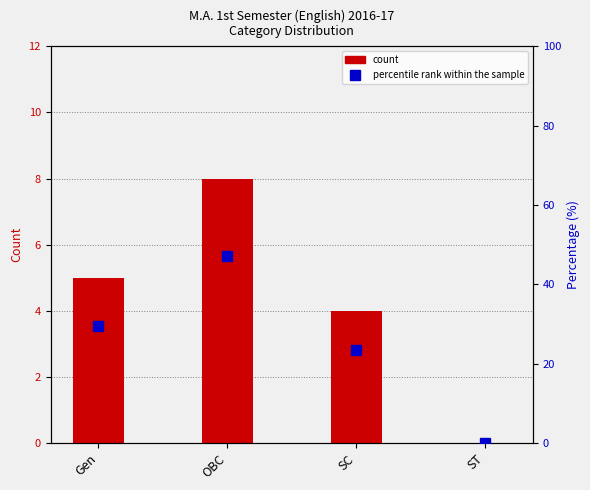

What are all the series names shown in the legend?

count, percentile rank within the sample